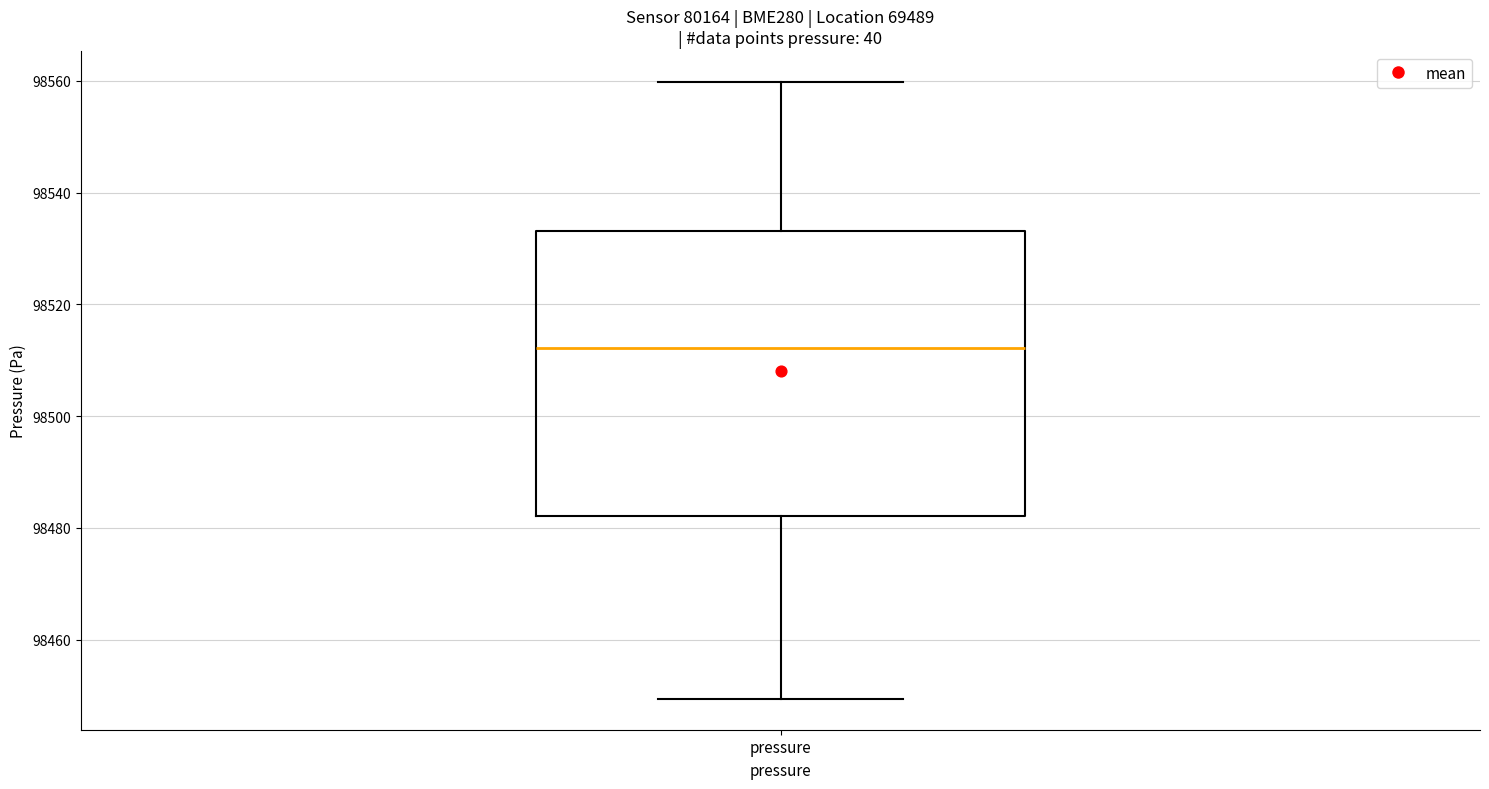

Transcribe this box plot: give where the median line is, the range the box spans, and where the two whiskers end, as read against the y-axis. The values are not printed on the chart, so give them approximately, as read against the axis.

median 98512, box 98482 to 98534, whiskers 98450 to 98560